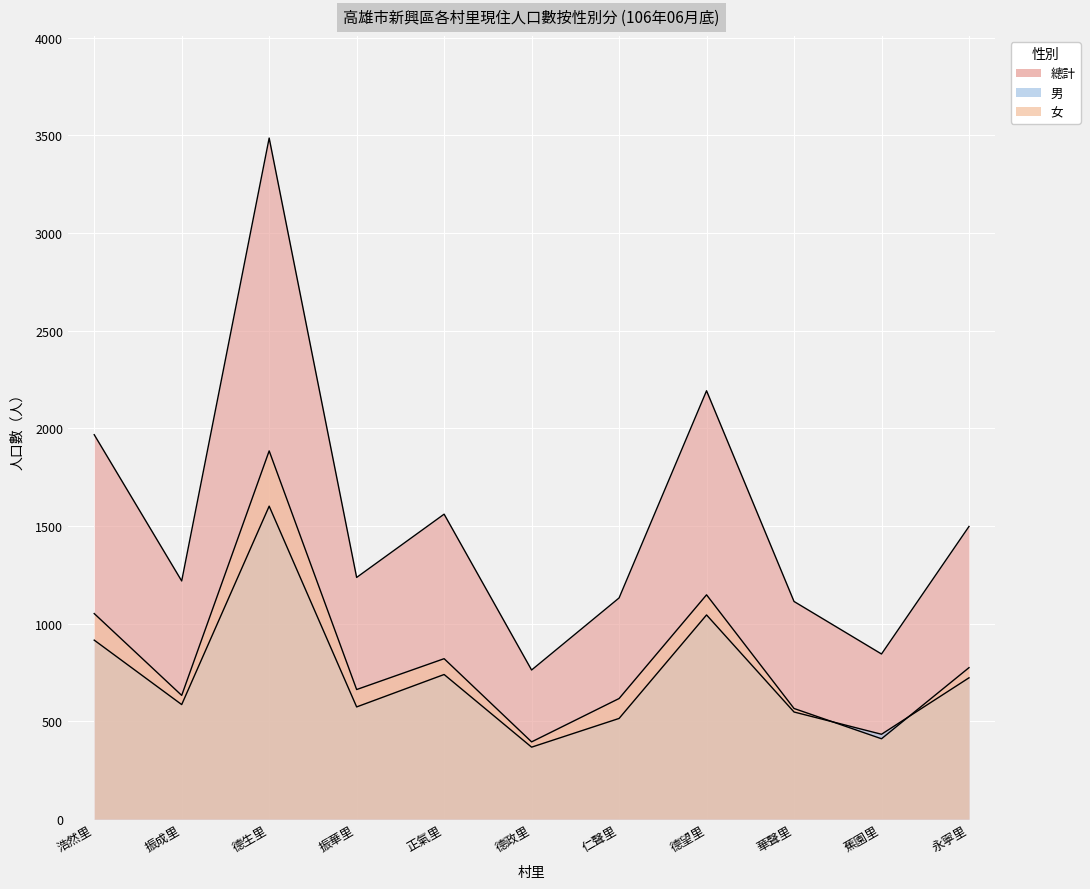

Which series changed the most between 德望里 and 蕉園里?

總計